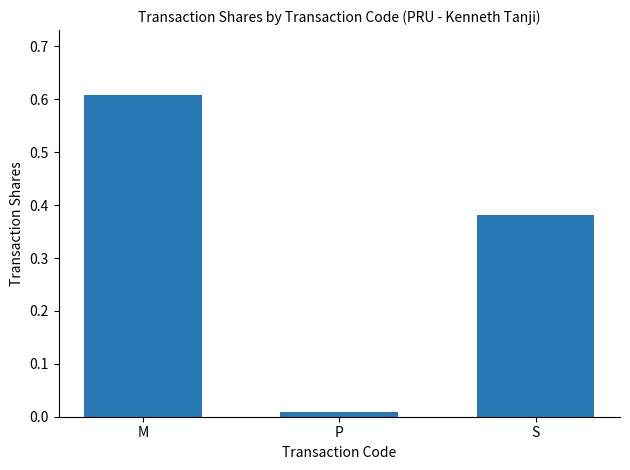

True or false: the data shows 0.1 at S.

False